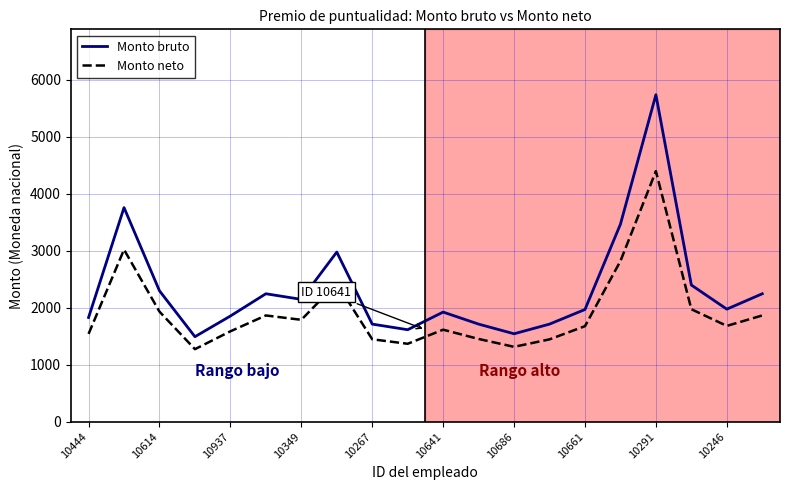

What is the difference between the second highest and minimum values in the Monto neto series?

1745.8